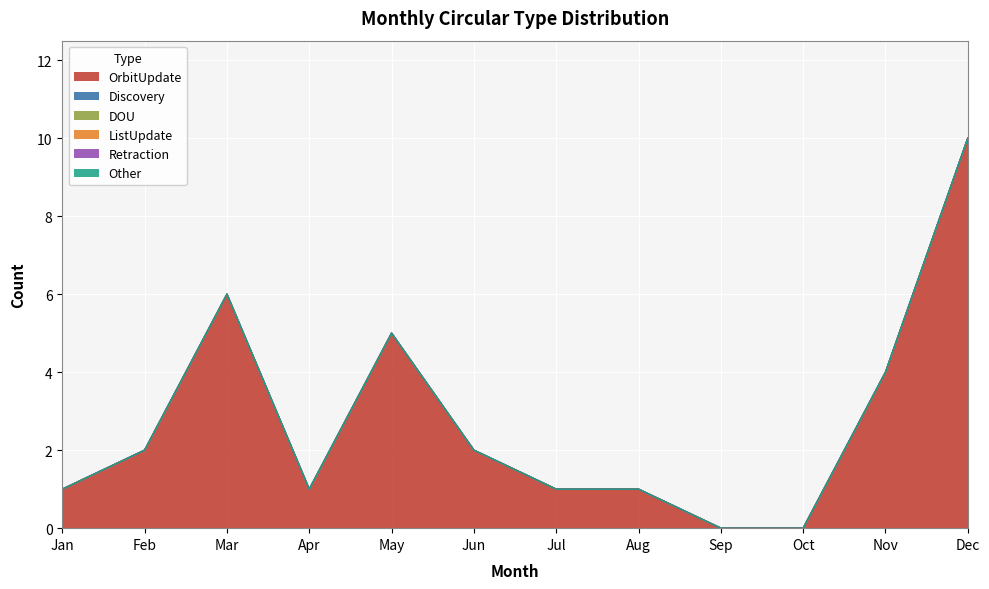

Reading left to right, transcribe all the data shown in this chart.

OrbitUpdate: Jan=1	Feb=2	Mar=6	Apr=1	May=5	Jun=2	Jul=1	Aug=1	Sep=0	Oct=0	Nov=4	Dec=10
Discovery: Jan=0	Feb=0	Mar=0	Apr=0	May=0	Jun=0	Jul=0	Aug=0	Sep=0	Oct=0	Nov=0	Dec=0
DOU: Jan=0	Feb=0	Mar=0	Apr=0	May=0	Jun=0	Jul=0	Aug=0	Sep=0	Oct=0	Nov=0	Dec=0
ListUpdate: Jan=0	Feb=0	Mar=0	Apr=0	May=0	Jun=0	Jul=0	Aug=0	Sep=0	Oct=0	Nov=0	Dec=0
Retraction: Jan=0	Feb=0	Mar=0	Apr=0	May=0	Jun=0	Jul=0	Aug=0	Sep=0	Oct=0	Nov=0	Dec=0
Other: Jan=0	Feb=0	Mar=0	Apr=0	May=0	Jun=0	Jul=0	Aug=0	Sep=0	Oct=0	Nov=0	Dec=0